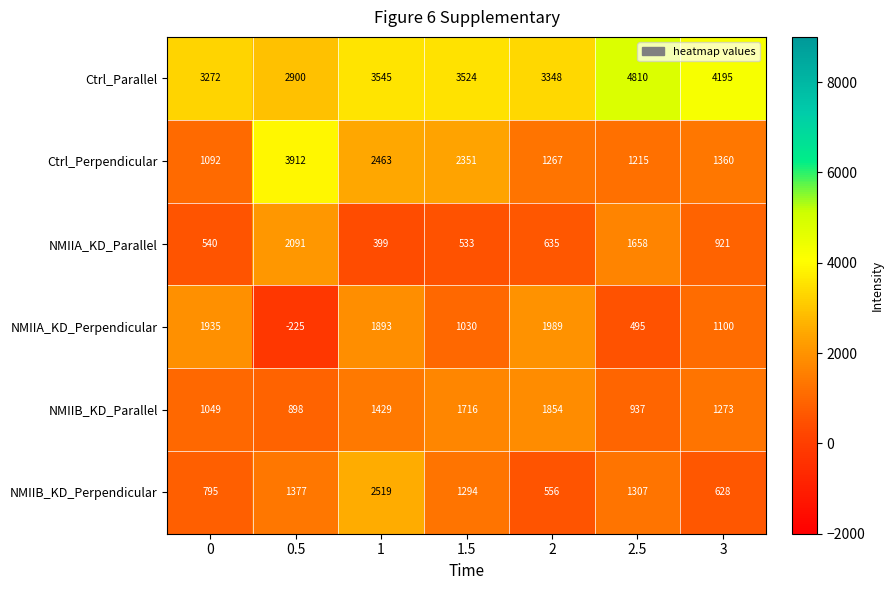

Which series changed the most between 1.5 and 2.5?

Ctrl_Parallel